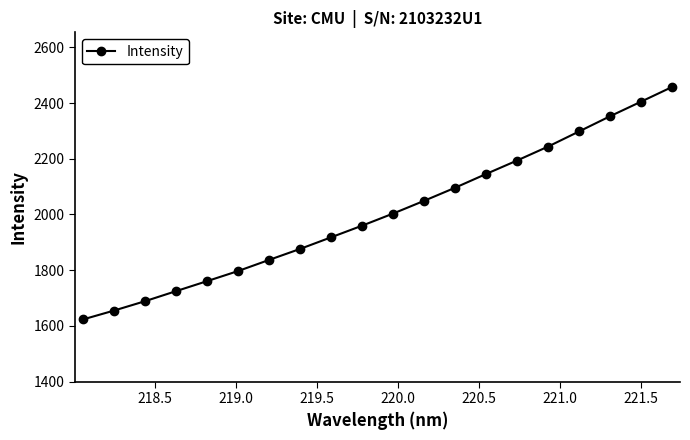

Reading right to left, extract all data points from this chart.

2457.5	2404.9	2352.5	2297.9	2243.7	2193.7	2145.3	2095.9	2048.9	2003.3	1959.7	1918.0	1876.2	1836.7	1796.8	1760.5	1724.7	1688.6	1654.9	1623.1